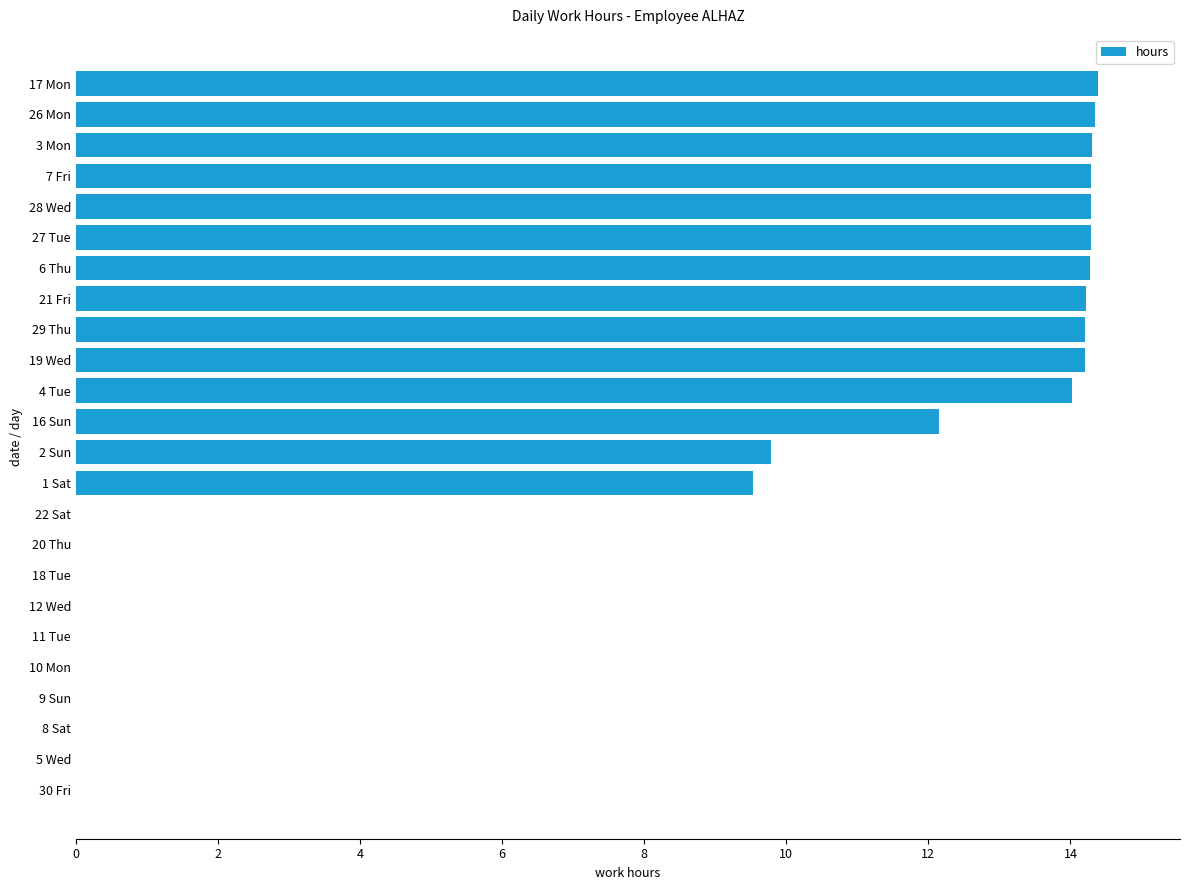

What is the maximum value shown in the chart?

14.4